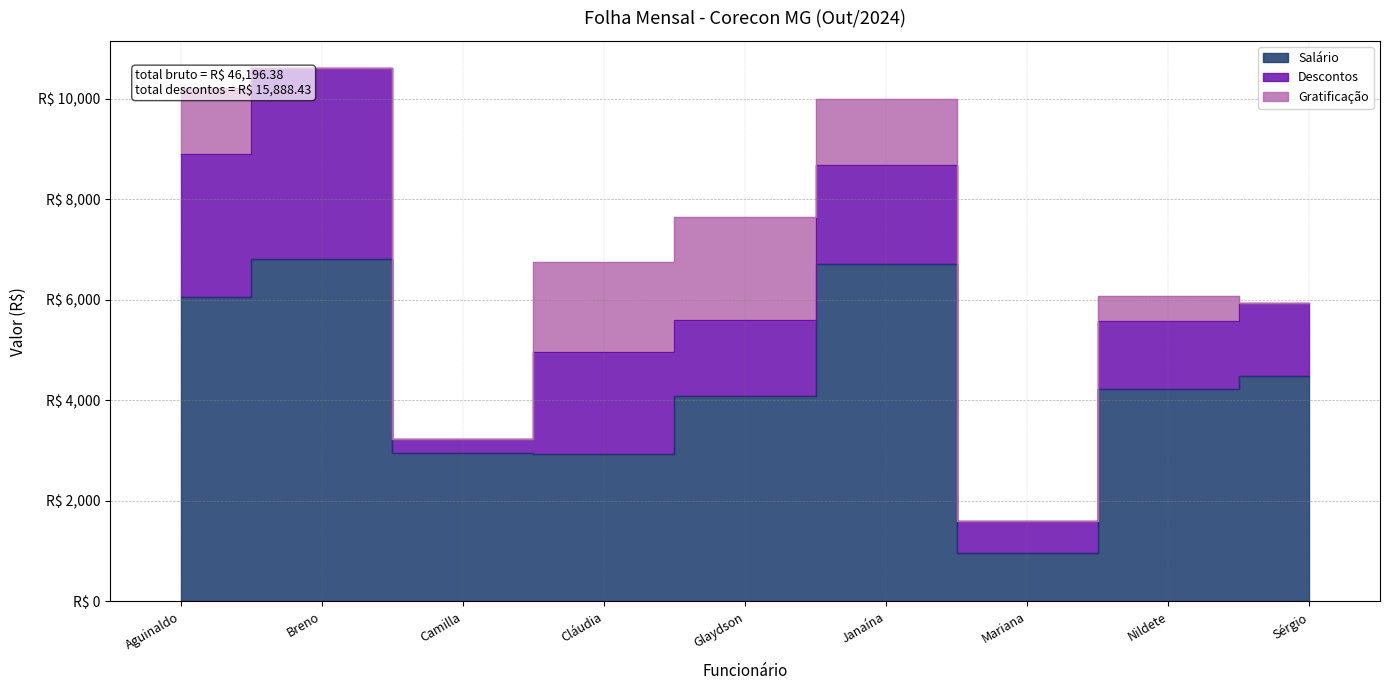

Reading right to left, list all the values displayed in this chart.

Salário: Sérgio=4490.5	Nildete=4229.6	Mariana=957.3	Janaína=6723.7	Glaydson=4086.2	Cláudia=2934.7	Camilla=2953.6	Breno=6820.3	Aguinaldo=6050.5
Descontos: Sérgio=1443.5	Nildete=1343.9	Mariana=649.0	Janaína=1966.5	Glaydson=1509.1	Cláudia=2022.1	Camilla=286.3	Breno=3805.6	Aguinaldo=2862.4
Gratificação: Sérgio=0.0	Nildete=500.0	Mariana=0.0	Janaína=1300.0	Glaydson=2050.0	Cláudia=1800.0	Camilla=0.0	Breno=0.0	Aguinaldo=1300.0